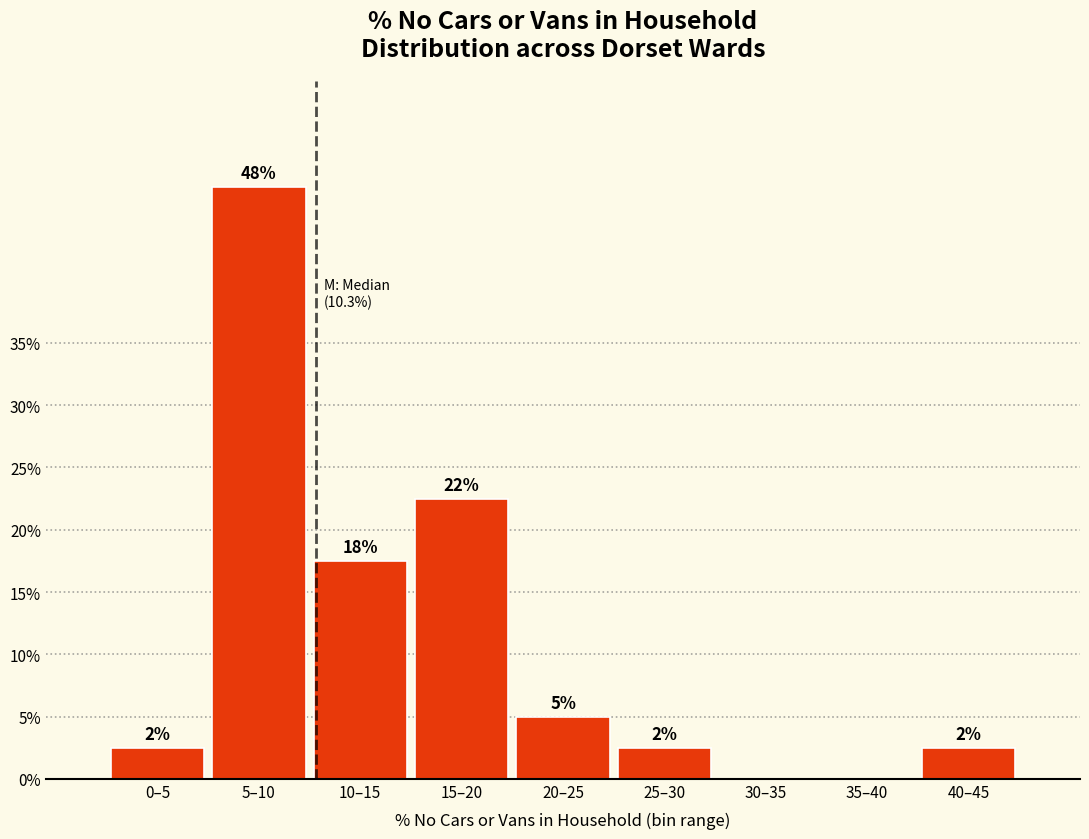

Are the bars horizontal?

No